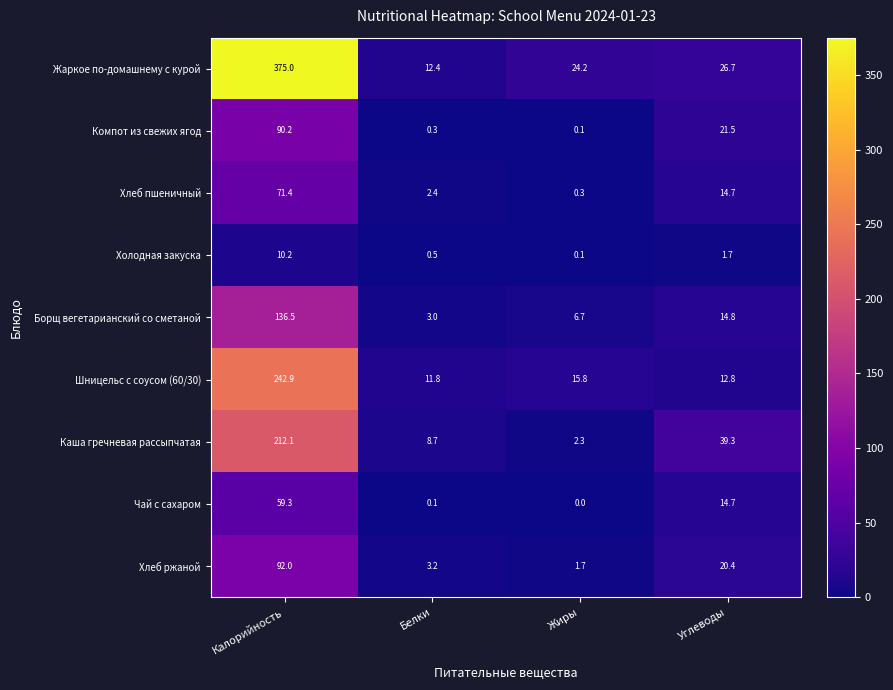

What is the difference between the highest and lowest values at Калорийность?

364.8